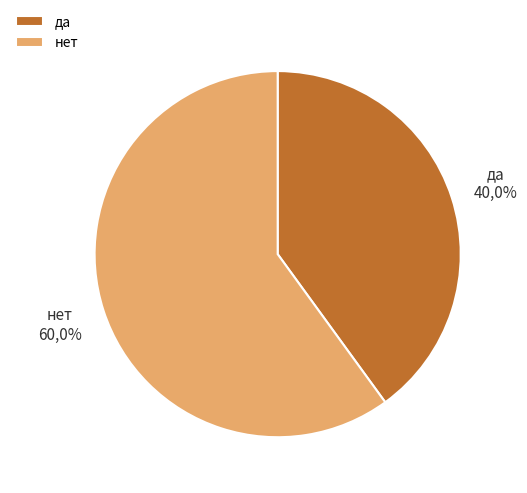

Does нет represent more than half of the total?

Yes